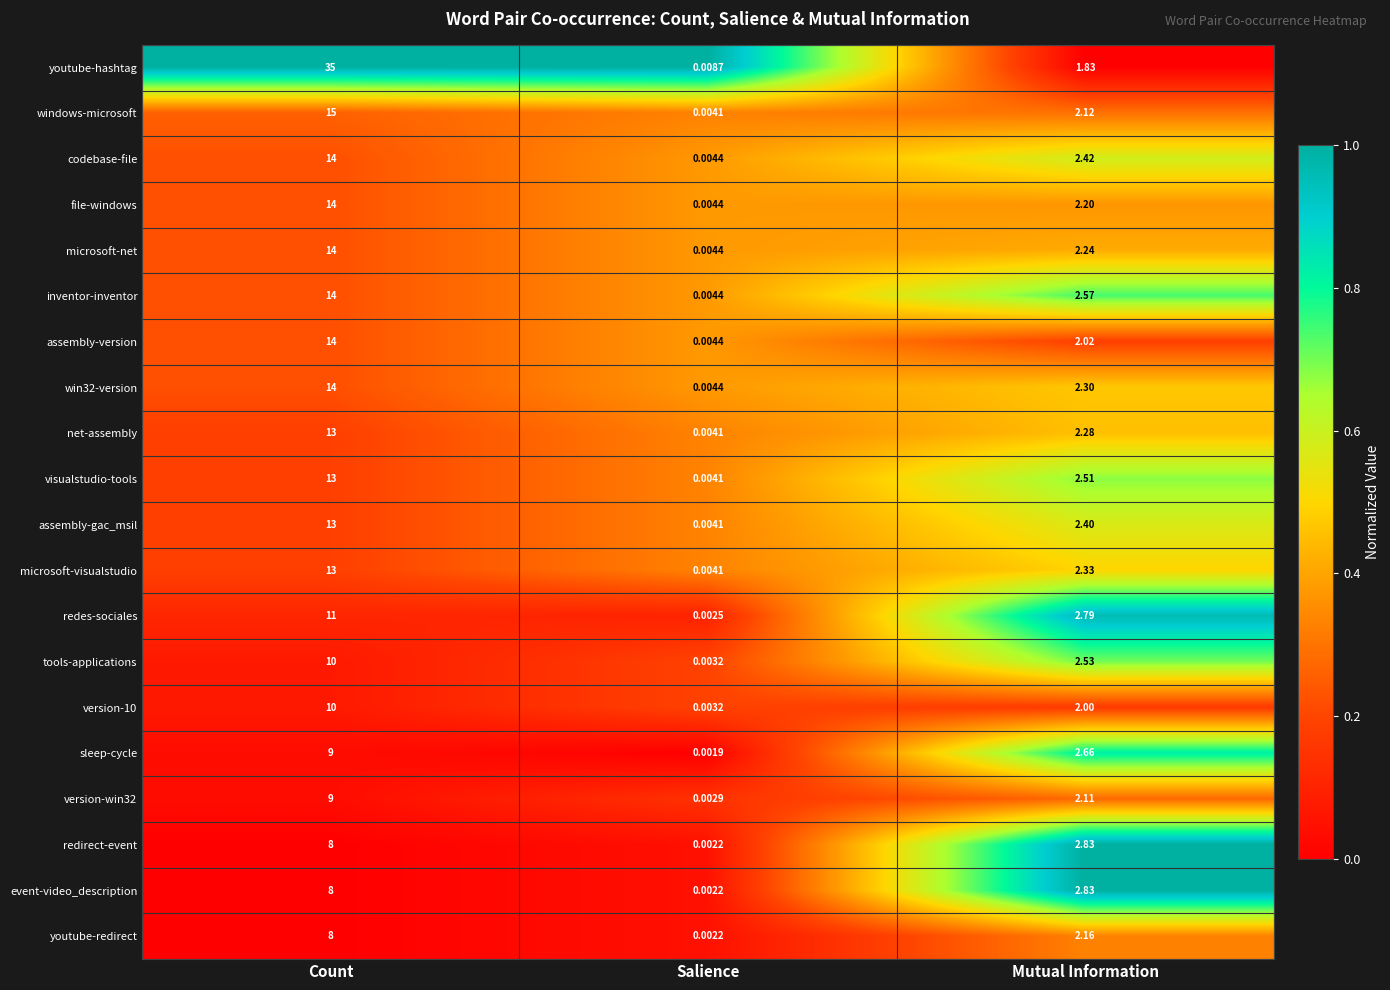

At which label does version-10 first exceed 2?

Count